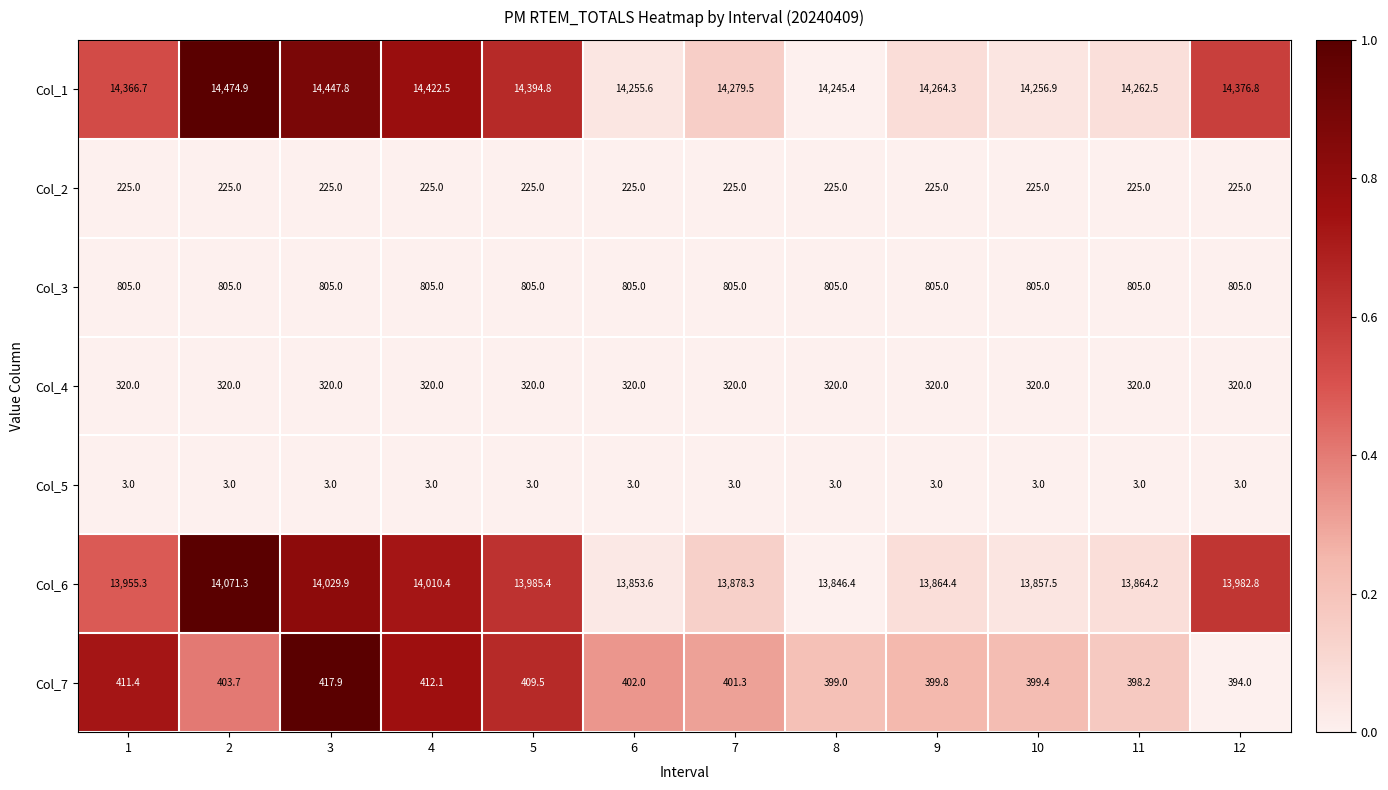

What is the difference between the highest and lowest values at 1?

14363.7